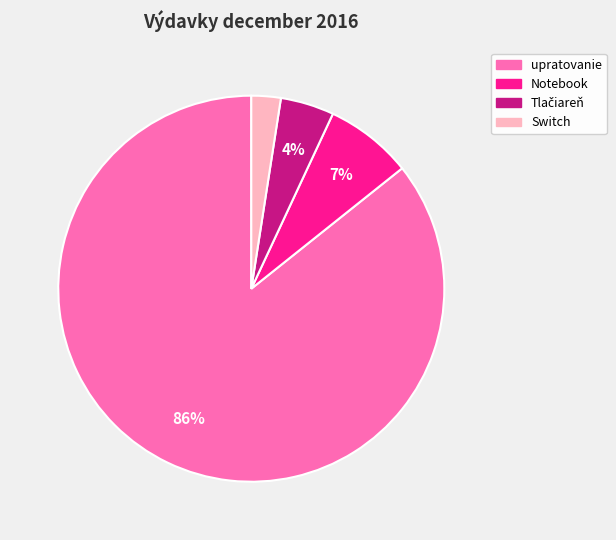

Does any single category account for the majority?

Yes